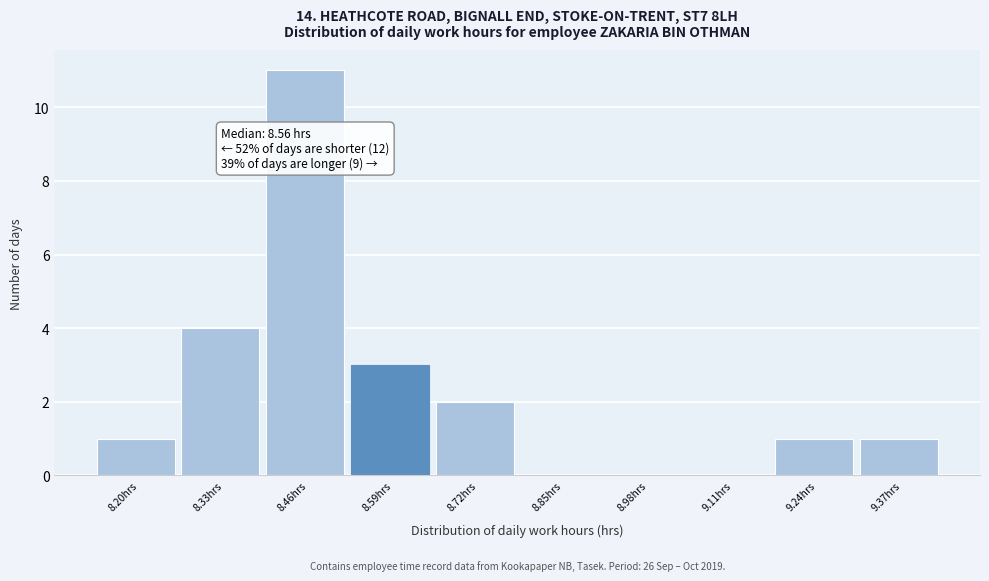

Reading left to right, list all the values displayed in this chart.

8.20hrs=1	8.33hrs=4	8.46hrs=11	8.59hrs=3	8.72hrs=2	8.85hrs=0	8.98hrs=0	9.11hrs=0	9.24hrs=1	9.37hrs=1